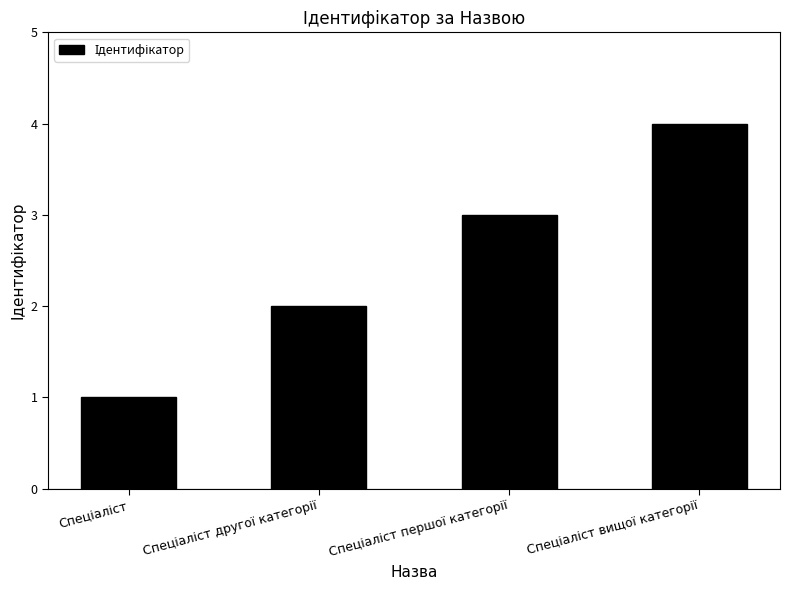

What is the maximum value shown in the chart?

4